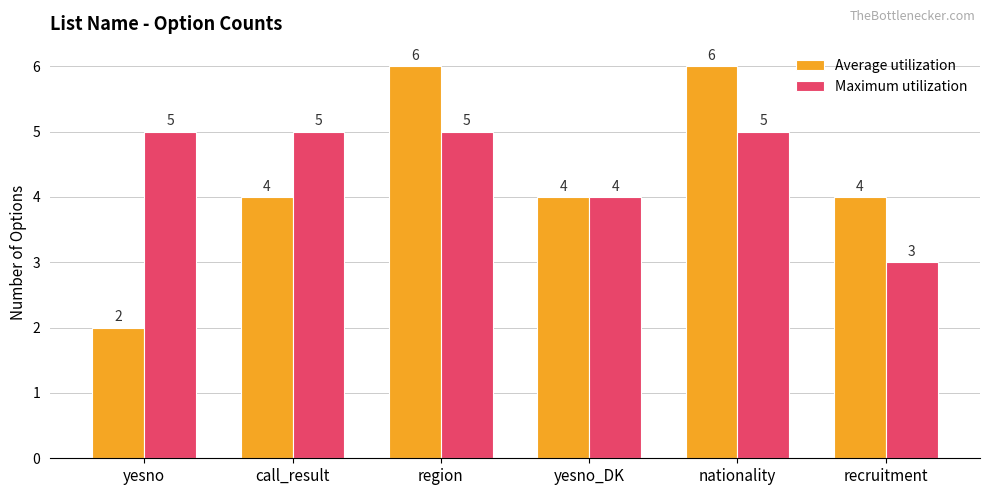

What is the average value of the Average utilization series?

4